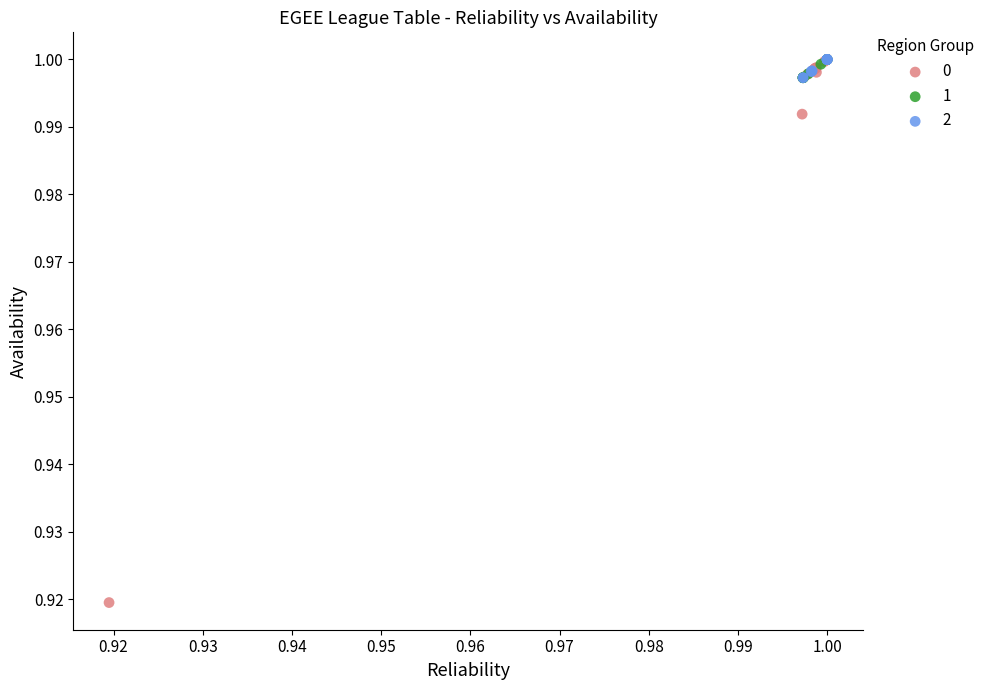

Which series reaches the minimum Y coordinate?

0